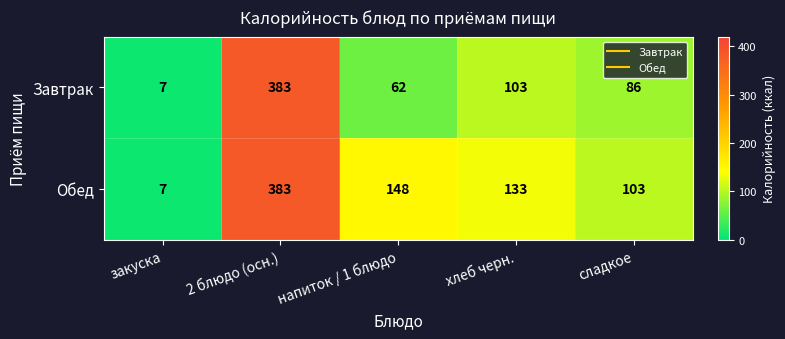

Rank the series at напиток / 1 блюдо from highest to lowest value.

Обед, Завтрак